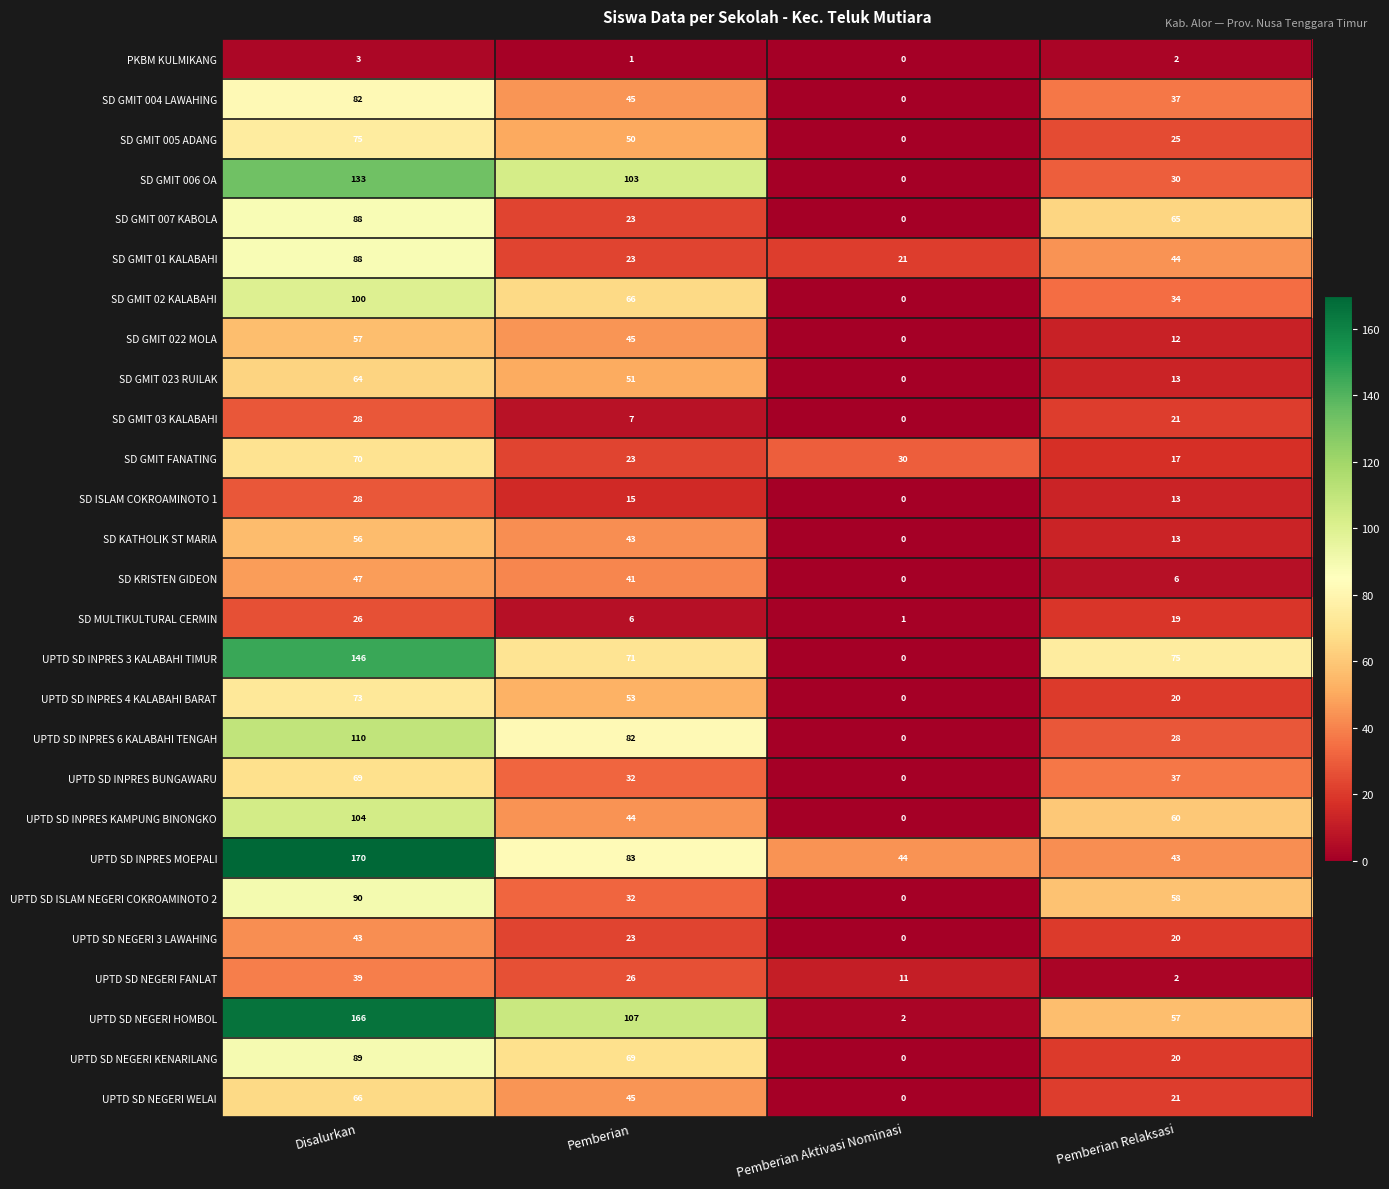

Which series changed the most between Pemberian Aktivasi Nominasi and Pemberian Relaksasi?

UPTD SD INPRES 3 KALABAHI TIMUR